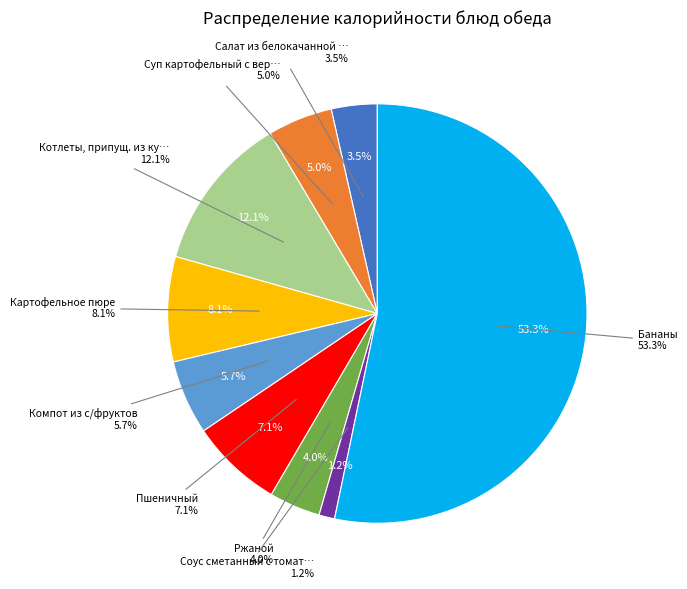

To the nearest percent, what percentage of the pie is Ржаной?

4%